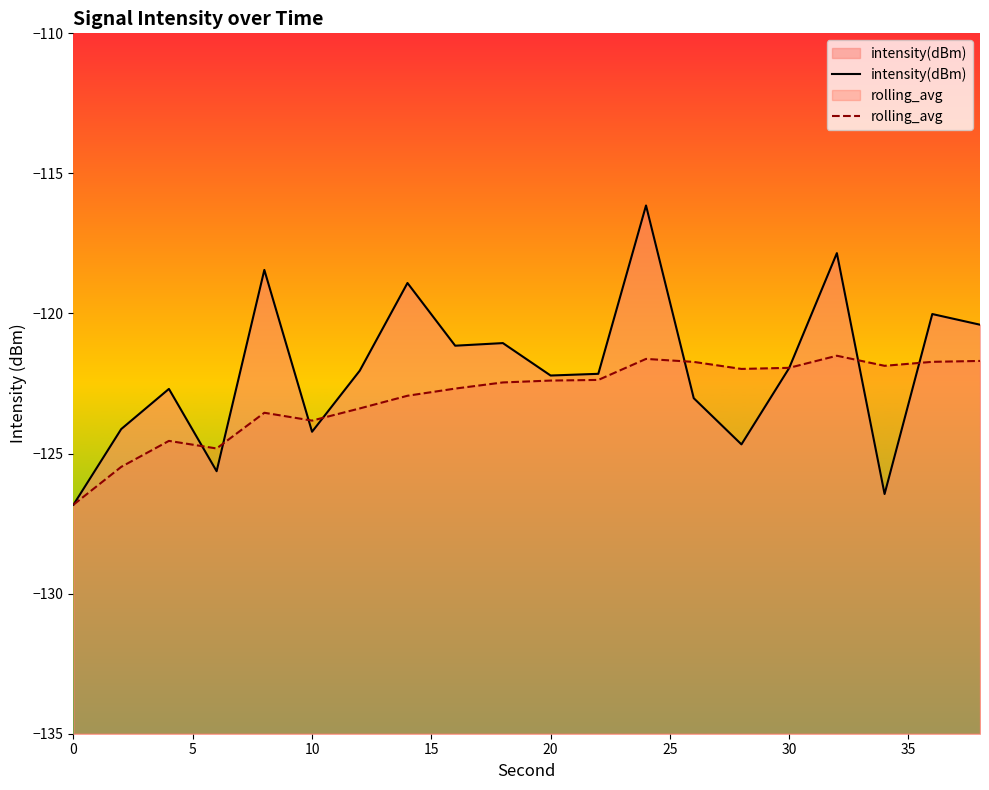

How many data points in rolling_avg are less than -122?

12